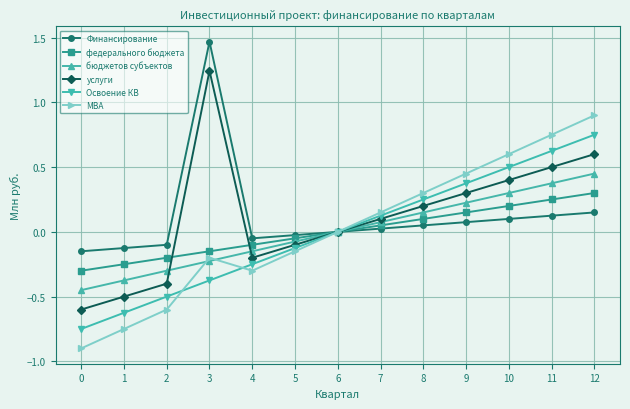

Count the number of categories in the chart.

13